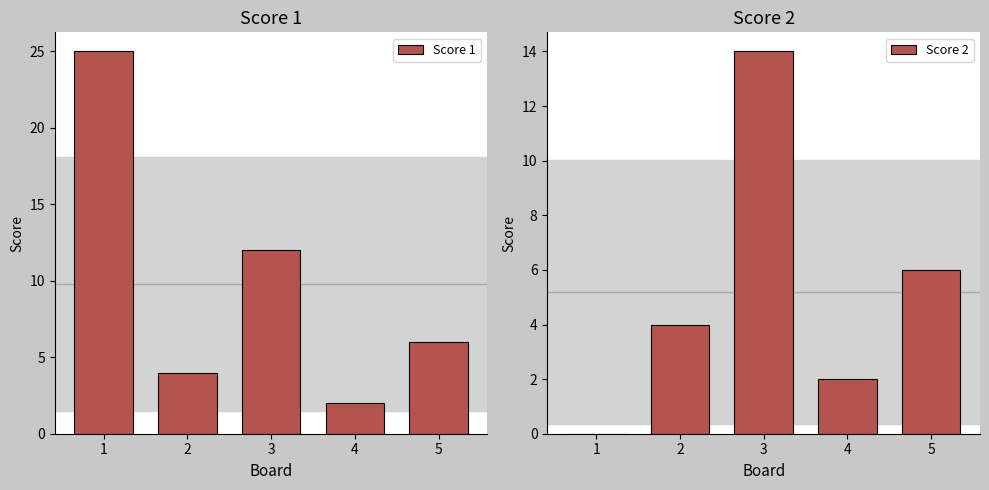

What is the difference between the Score 1 values at 5 and 3?

6